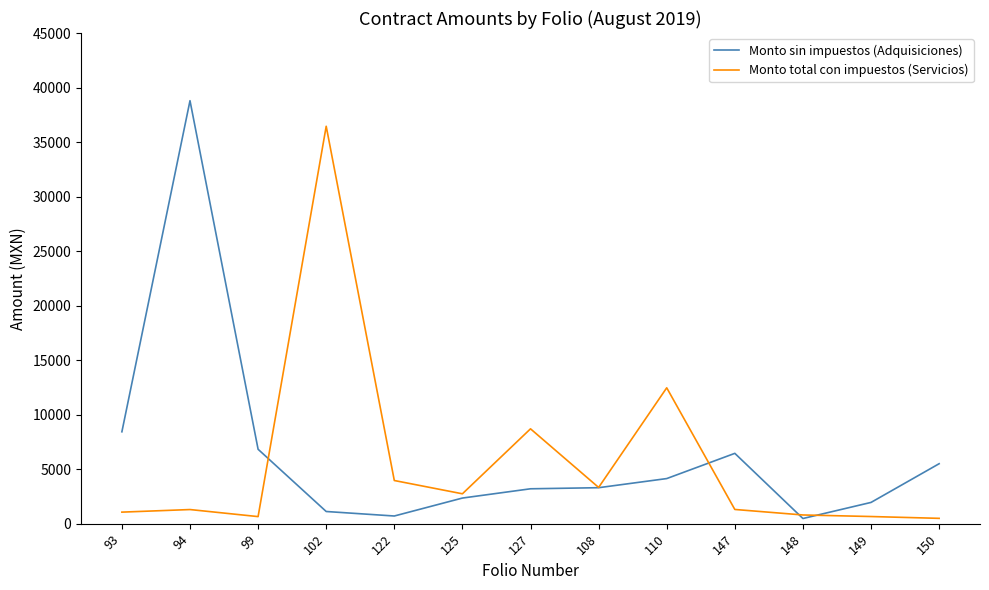

The value of Monto sin impuestos (Adquisiciones) at 150 is 2798.7. True or false?

False